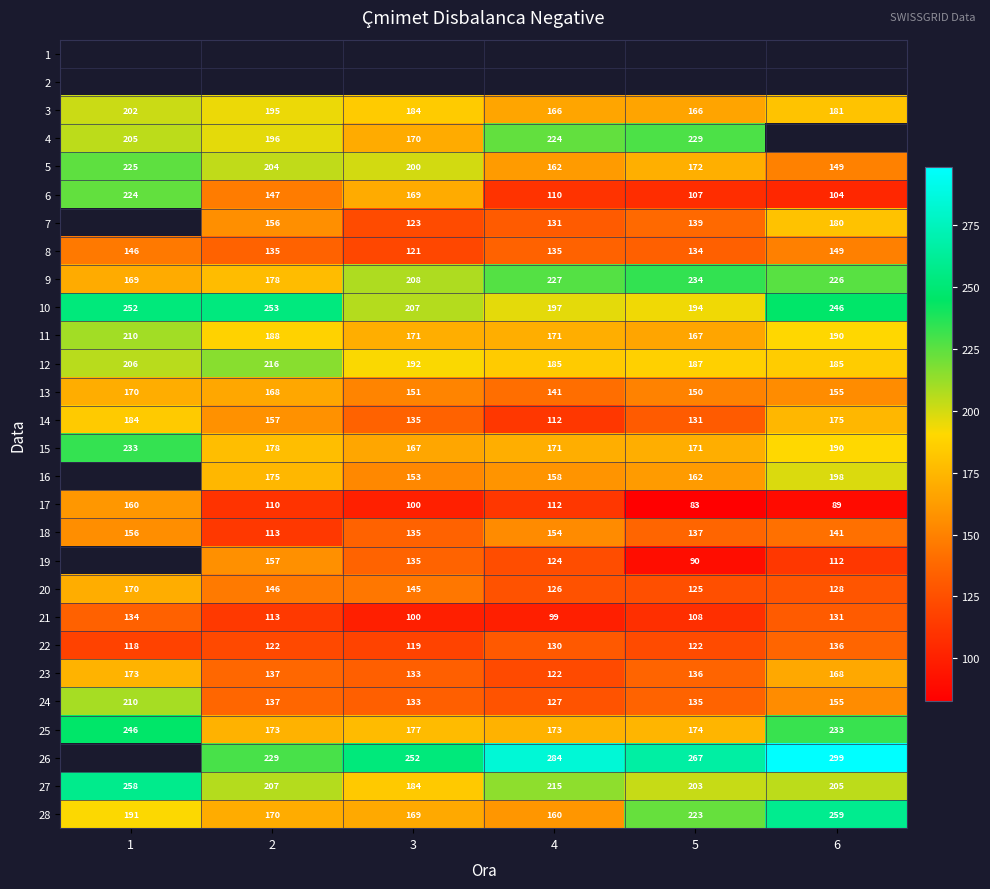

What is the difference between the 12 values at 1 and 3?

14.0